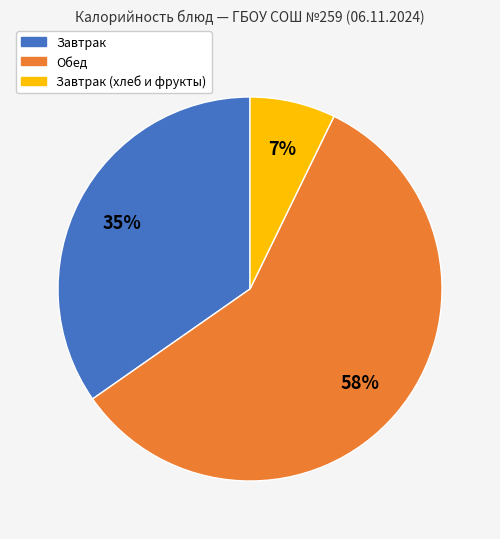

To the nearest percent, what is the average slice percentage?

33%